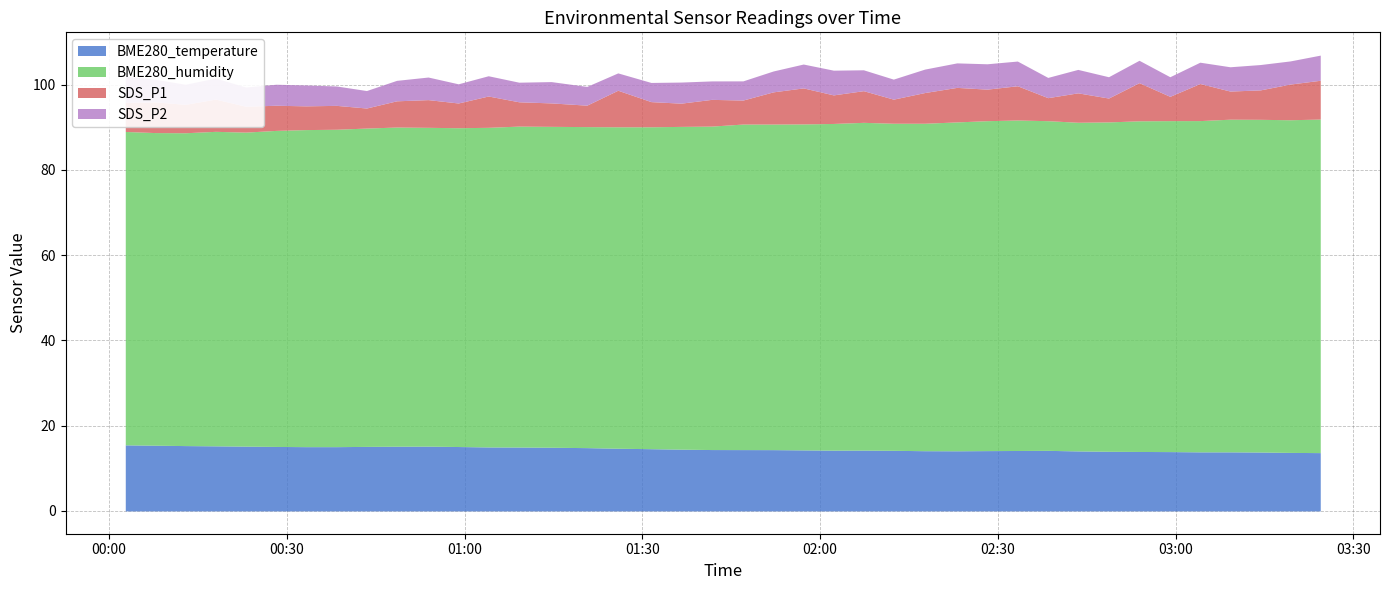

Where is the first local minimum for BME280_temperature?

2021/08/12 02:02:14